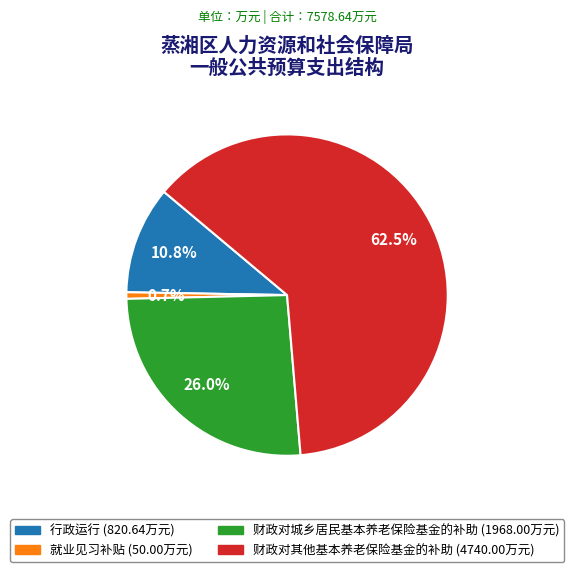

Do 就业见习补贴 and 财政对其他基本养老保险基金的补助 together represent more than half of the pie?

Yes